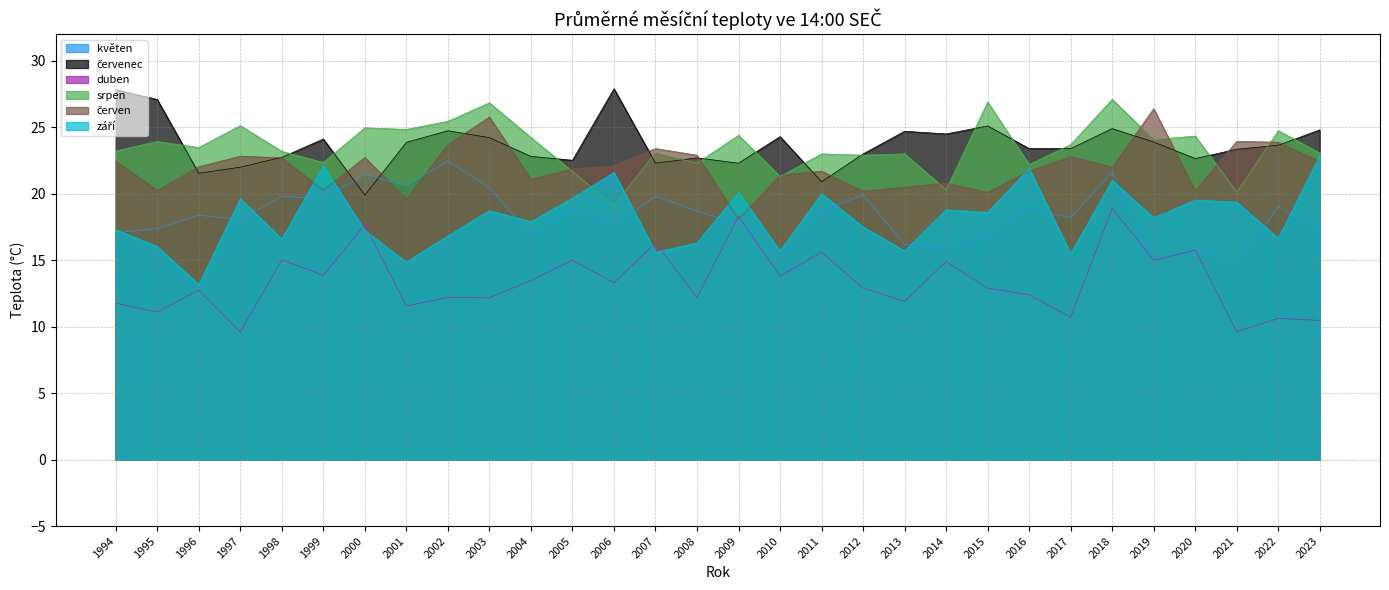

What is the highest value of the květen series?

22.4